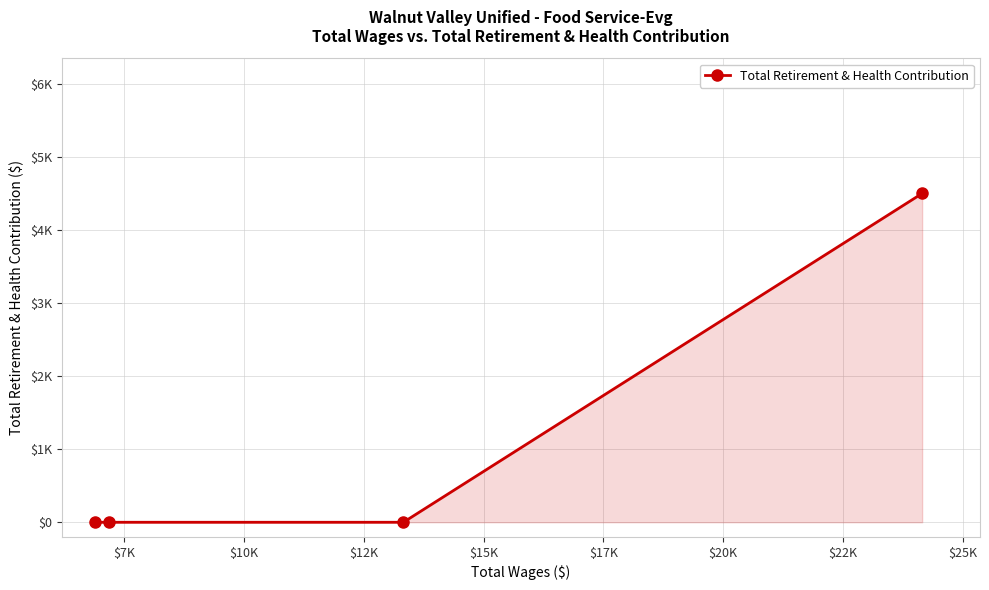

Reading left to right, extract all data points from this chart.

0	0	0	4501